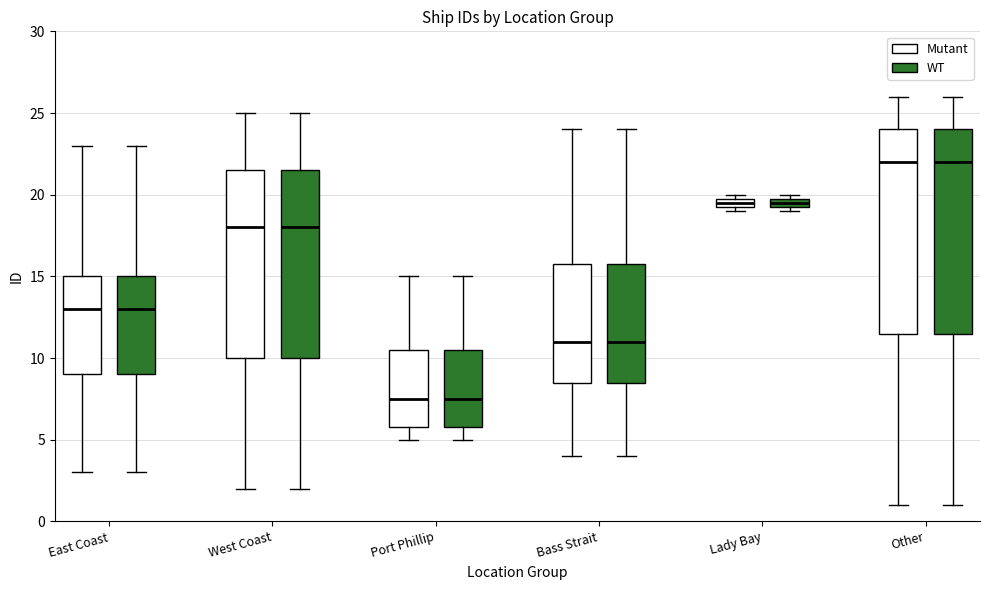

Where does the median line of the box for Port Phillip (Mutant) sit on the y-axis? The values are not printed on the chart, so give them approximately, as read against the axis.

7.5